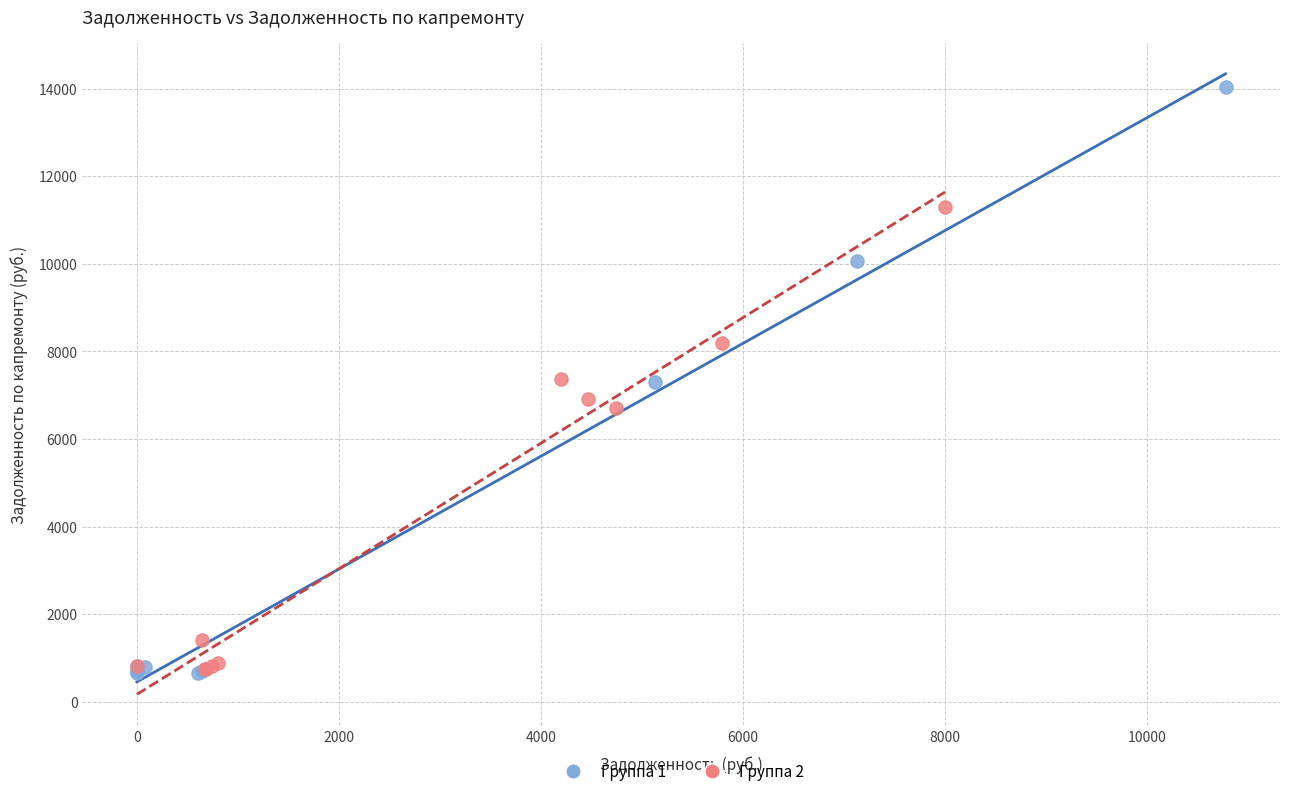

Which series has the widest spread of Y values?

Группа 1